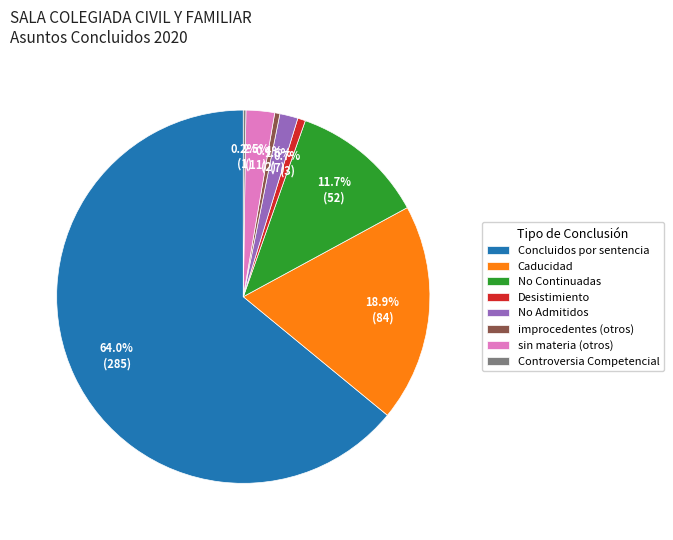

The No Continuadas slice represents 12% of the pie. True or false?

True